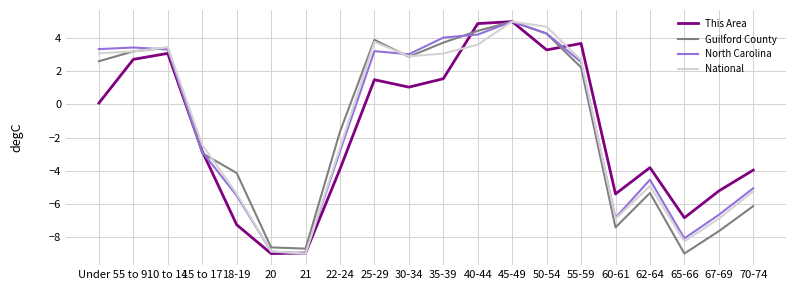

What is the spread (max minus min) of values at 67-69?

2.4